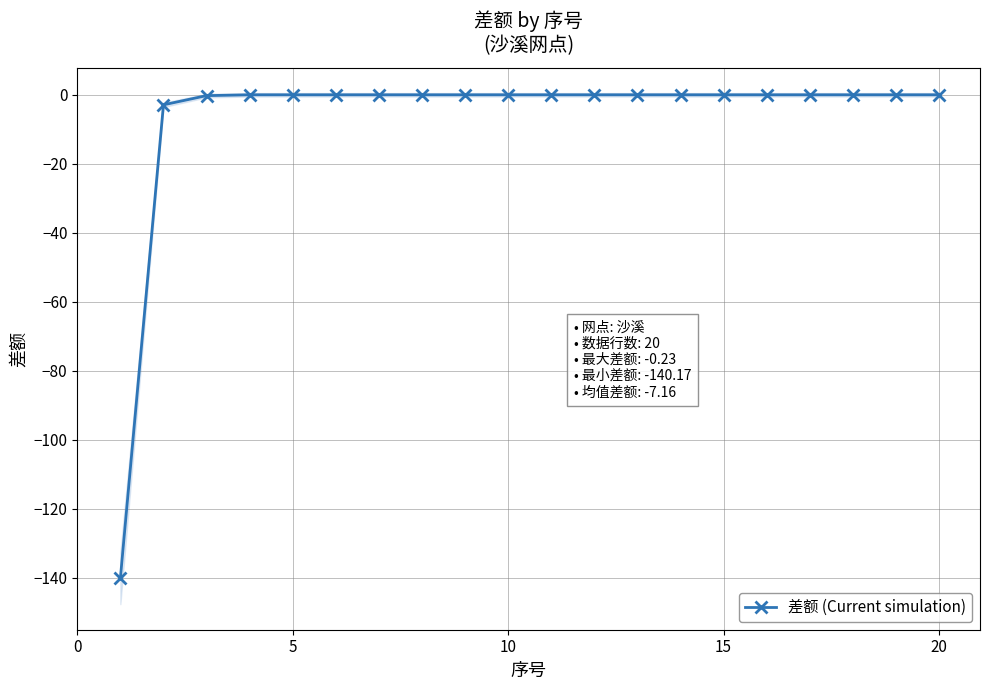

What is the difference between the second highest and second lowest values?

2.9